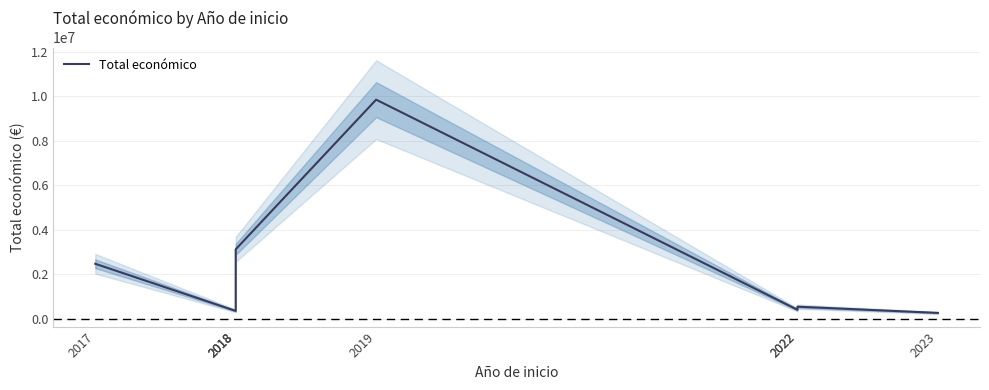

True or false: the data has more than 1 interior local peaks.

True